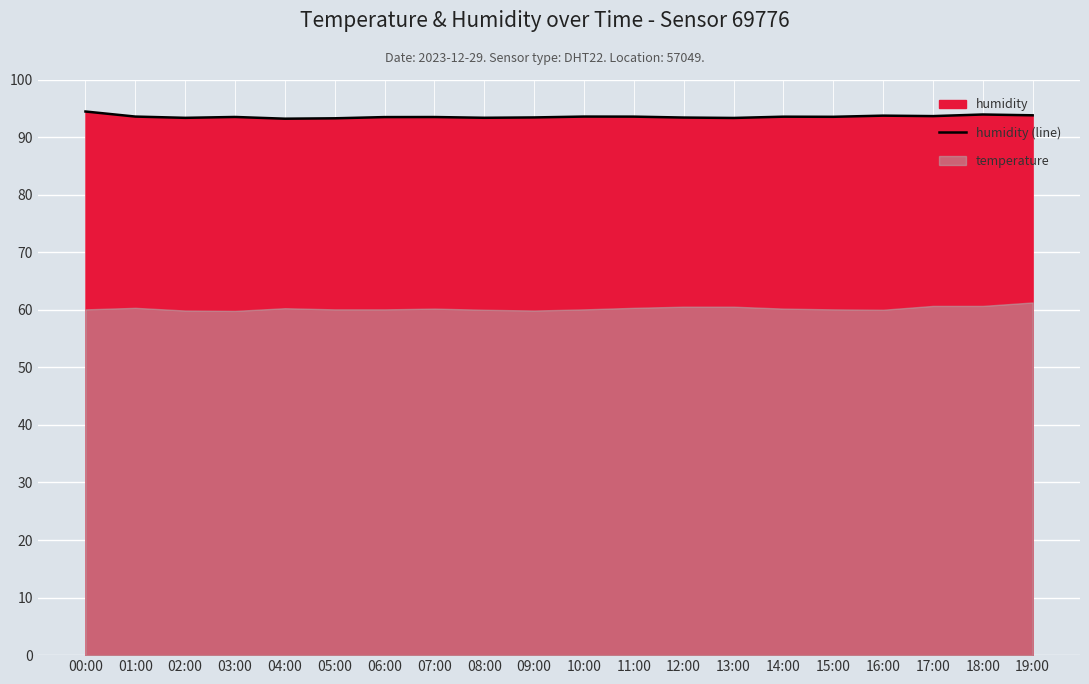

Rank the categories by value from highest to lowest.

00:00, 18:00, 19:00, 16:00, 17:00, 01:00, 10:00, 11:00, 14:00, 15:00, 03:00, 07:00, 06:00, 09:00, 12:00, 08:00, 02:00, 13:00, 05:00, 04:00